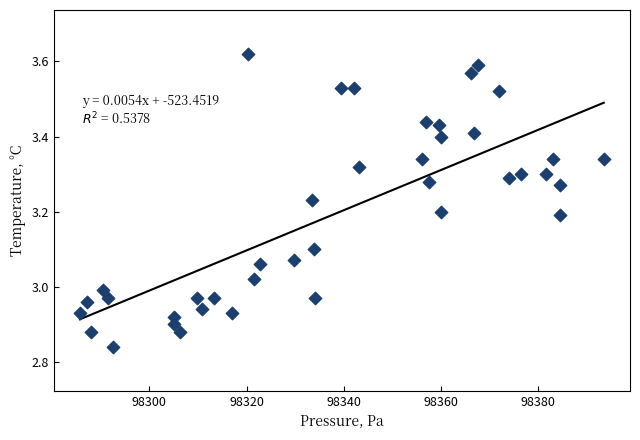

What is the range of Y values (max minus min)?

0.8